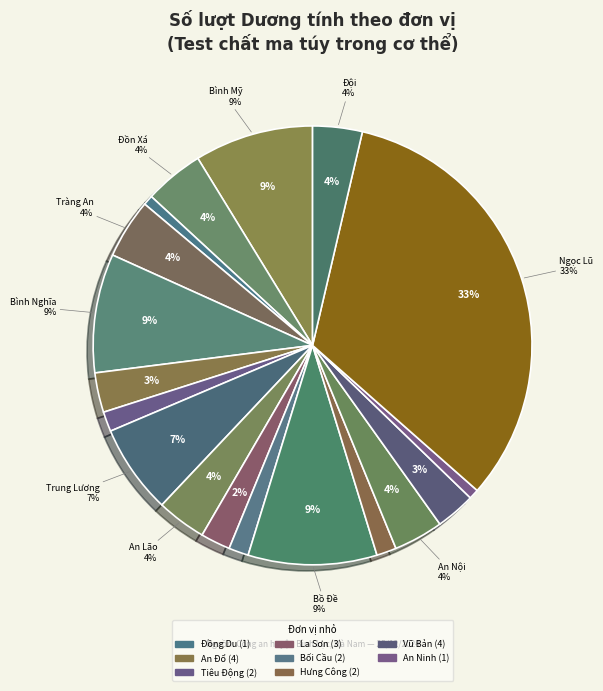

What is the ratio of the value at Ngọc Lũ to the value at Tiêu Động?

22.5